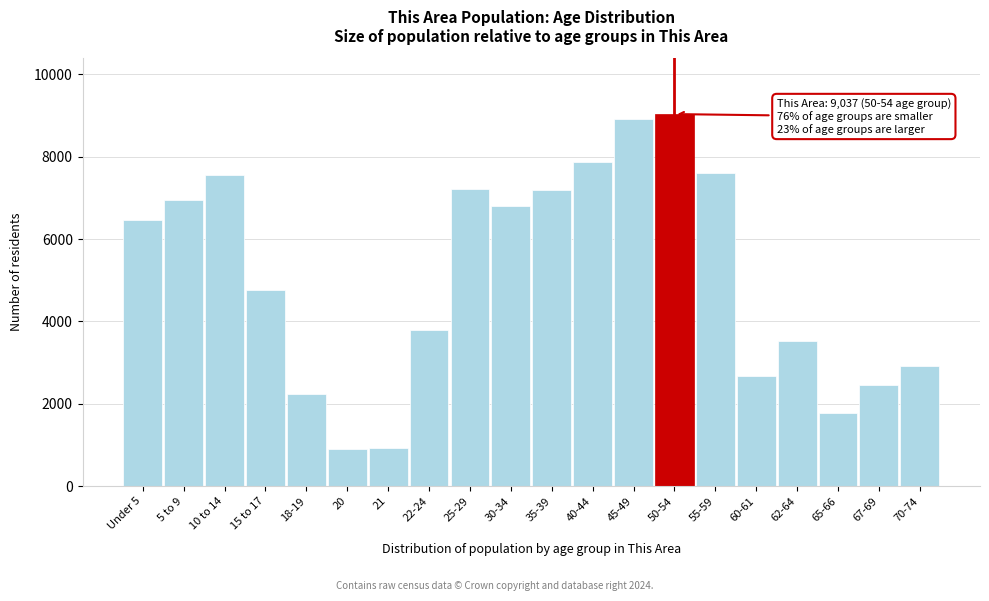

Between 15 to 17 and 18-19, which is larger?

15 to 17